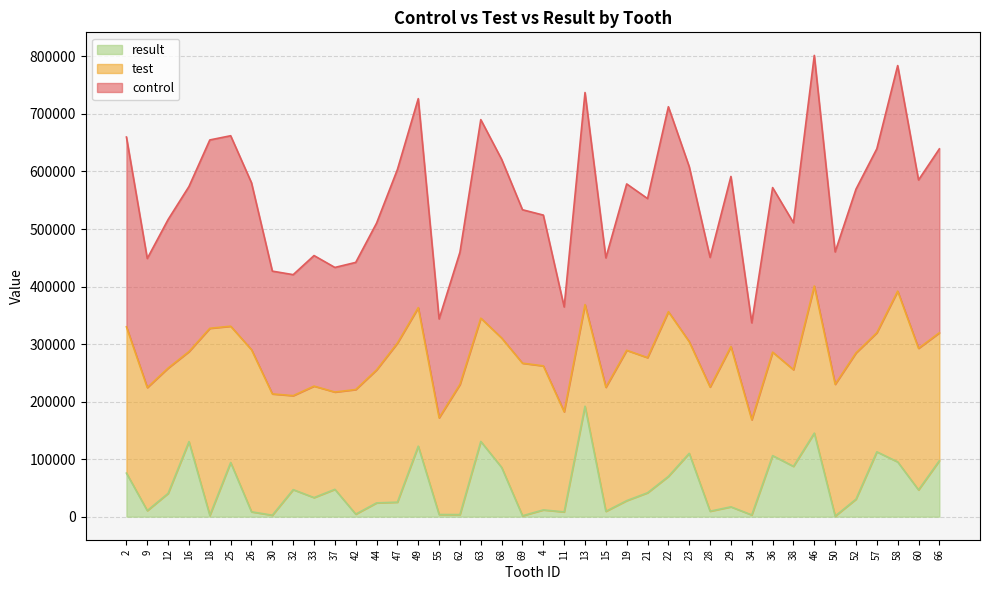

What is the sum of the control values at 9 and 33?

902593.8